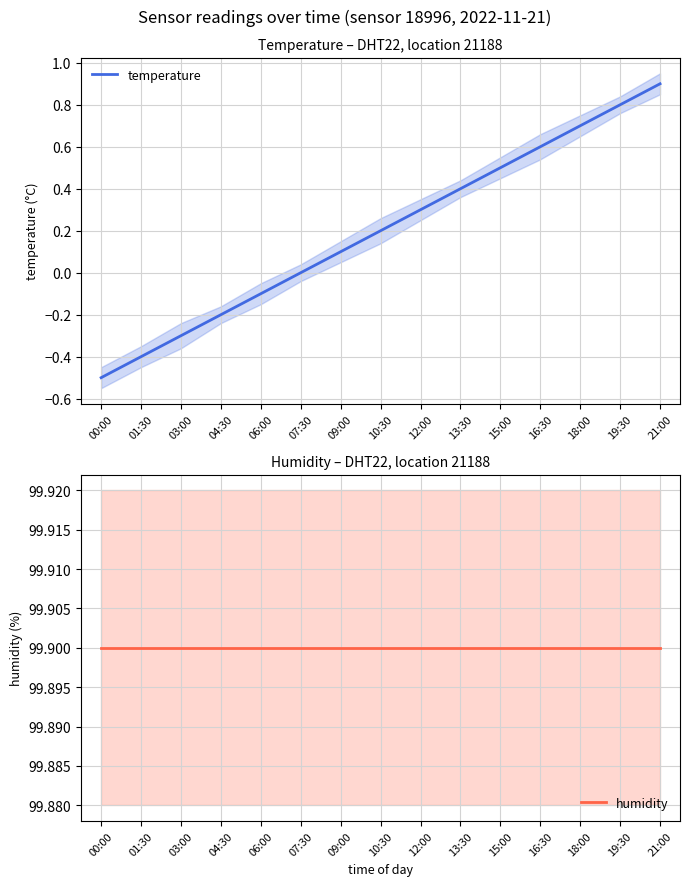

Which category has the lowest value in the humidity series?

00:00